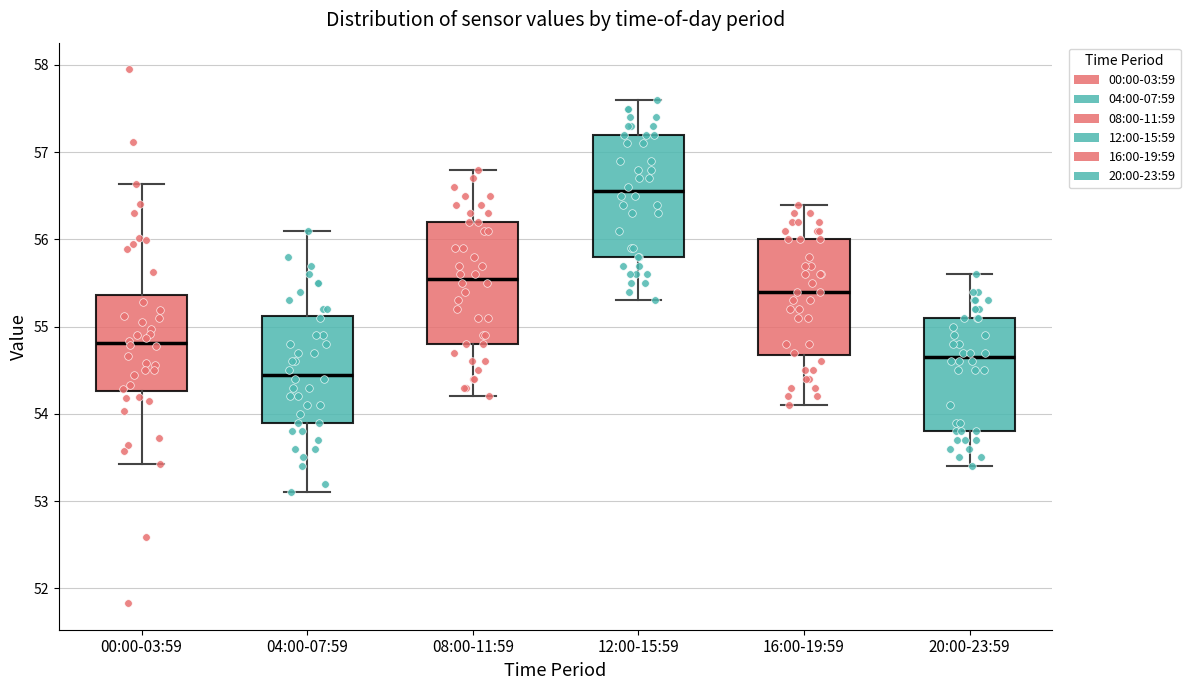

Reading left to right, read every box against the y-axis: the position of its median line, the range the box covers, and the ends of its whiskers. The values are not printed on the chart, so give them approximately, as read against the axis.

00:00-03:59: median 54.8, box 54.3 to 55.4, whiskers 53.4 to 56.6
04:00-07:59: median 54.5, box 53.9 to 55.1, whiskers 53.1 to 56.1
08:00-11:59: median 55.6, box 54.8 to 56.2, whiskers 54.2 to 56.8
12:00-15:59: median 56.6, box 55.8 to 57.2, whiskers 55.3 to 57.6
16:00-19:59: median 55.4, box 54.7 to 56.0, whiskers 54.1 to 56.4
20:00-23:59: median 54.7, box 53.8 to 55.1, whiskers 53.4 to 55.6